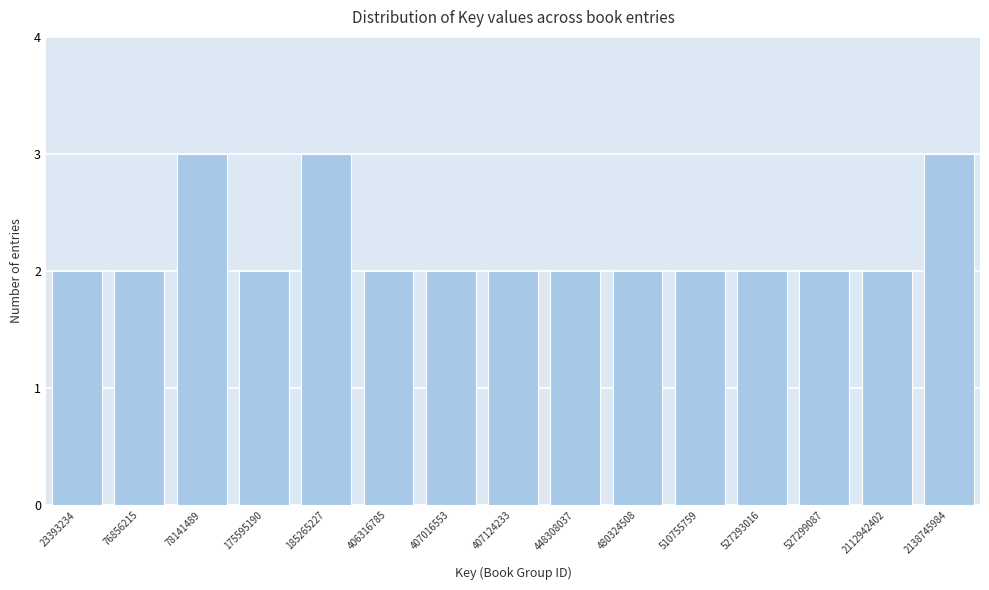

Reading left to right, list all the values displayed in this chart.

2	2	3	2	3	2	2	2	2	2	2	2	2	2	3